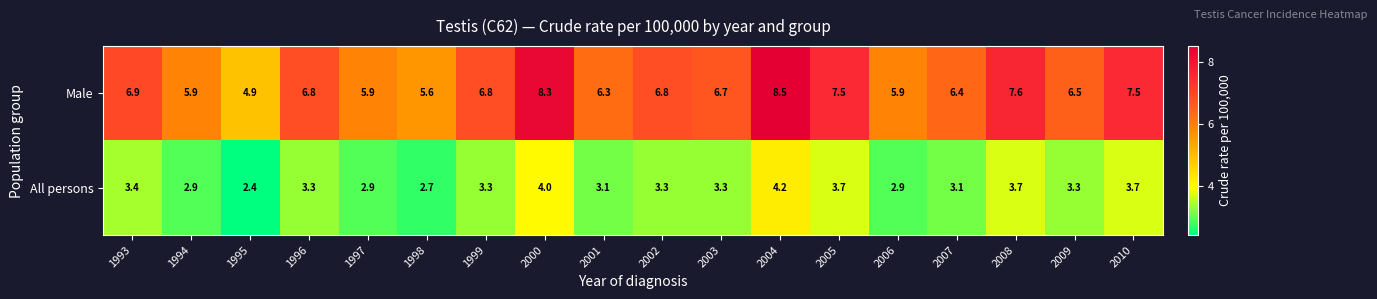

Where does the All persons series first go above 3?

1993